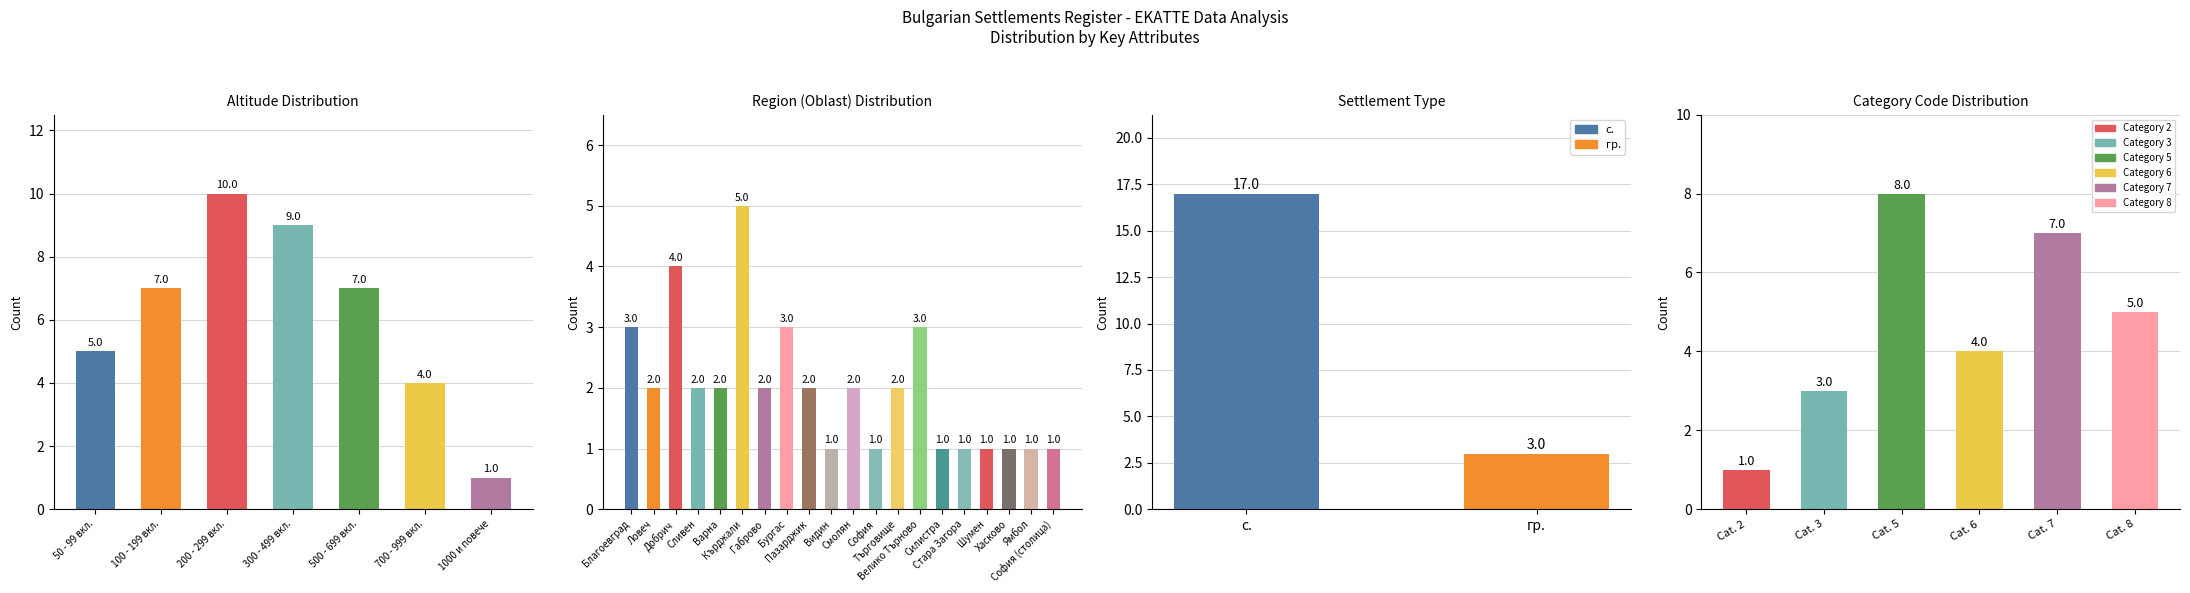

Which has a higher value, 50 - 99 вкл. or 300 - 499 вкл.?

300 - 499 вкл.